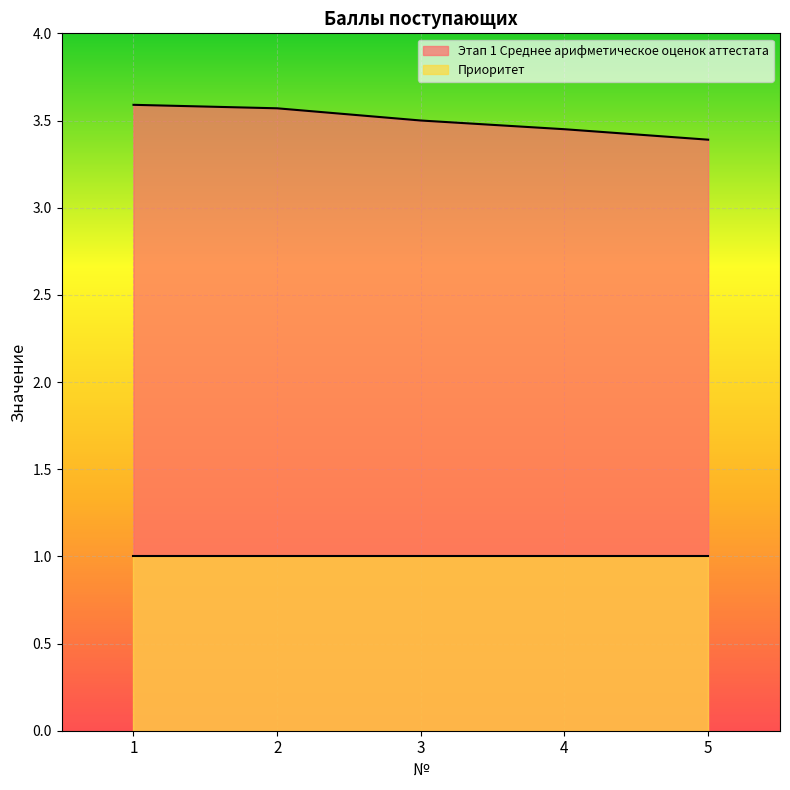

The value at 4 is 3.5. True or false?

True